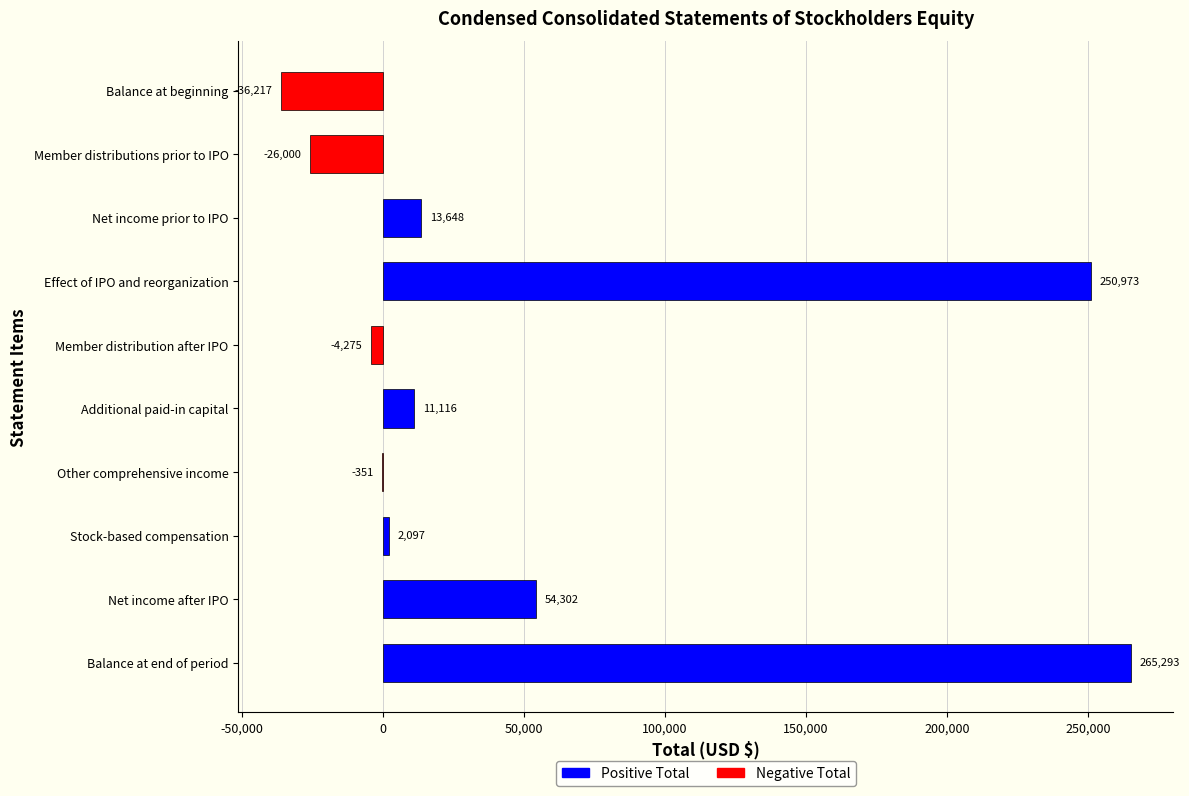

Reading top to bottom, extract all data points from this chart.

Balance at beginning=-36217	Member distributions prior to IPO=-26000	Net income prior to IPO=13648	Effect of IPO and reorganization=250973	Member distribution after IPO=-4275	Additional paid-in capital=11116	Other comprehensive income=-351	Stock-based compensation=2097	Net income after IPO=54302	Balance at end of period=265293